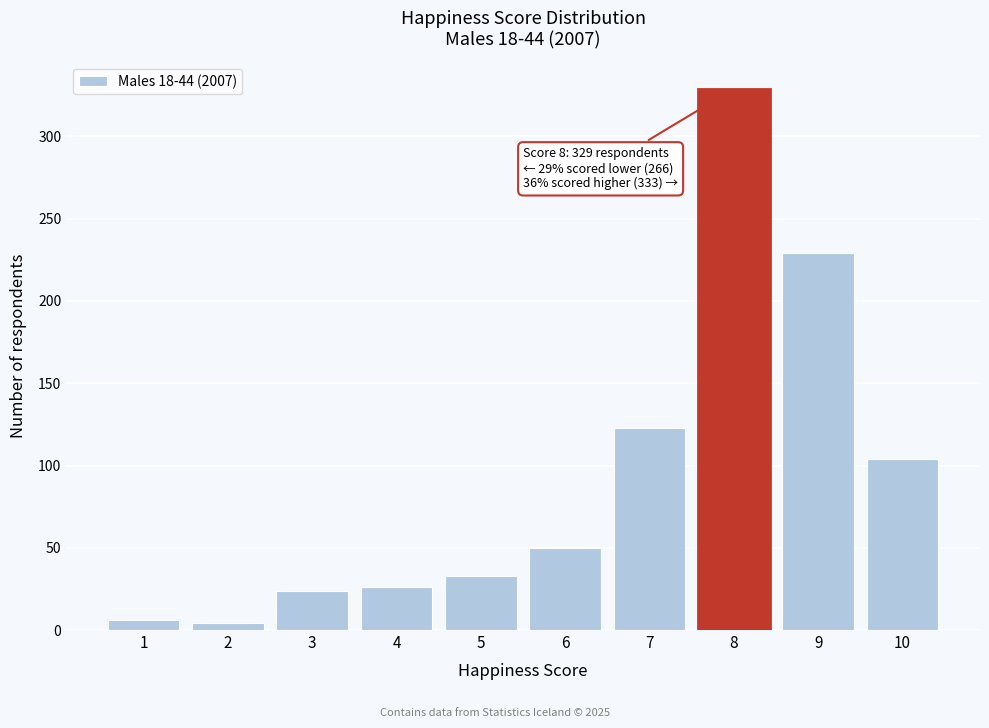

Reading left to right, list all the values displayed in this chart.

6	4	24	26	33	50	123	329	229	104